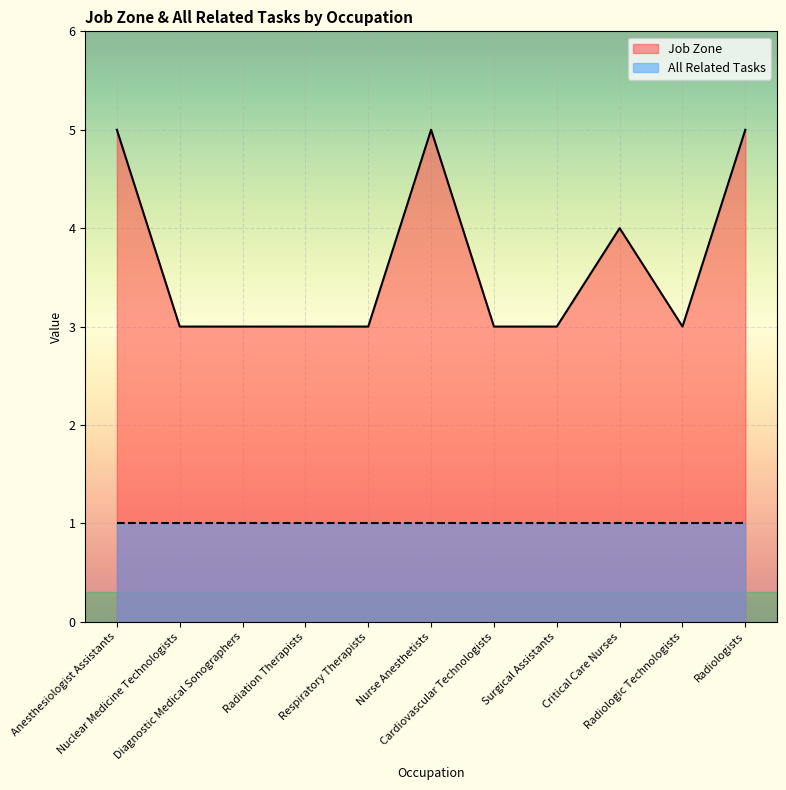

The value at Radiologic Technologists is 1. True or false?

False